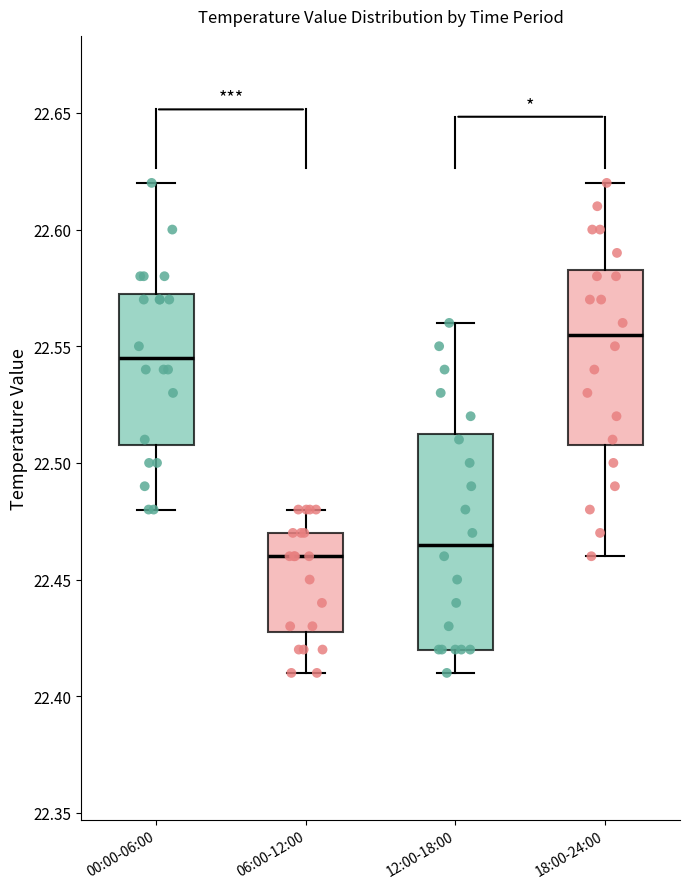

Reading left to right, read every box against the y-axis: the position of its median line, the range the box covers, and the ends of its whiskers. The values are not printed on the chart, so give them approximately, as read against the axis.

00:00-06:00: median 22.545, box 22.510 to 22.575, whiskers 22.480 to 22.620
06:00-12:00: median 22.460, box 22.430 to 22.470, whiskers 22.410 to 22.480
12:00-18:00: median 22.465, box 22.420 to 22.515, whiskers 22.410 to 22.560
18:00-24:00: median 22.555, box 22.510 to 22.585, whiskers 22.460 to 22.620